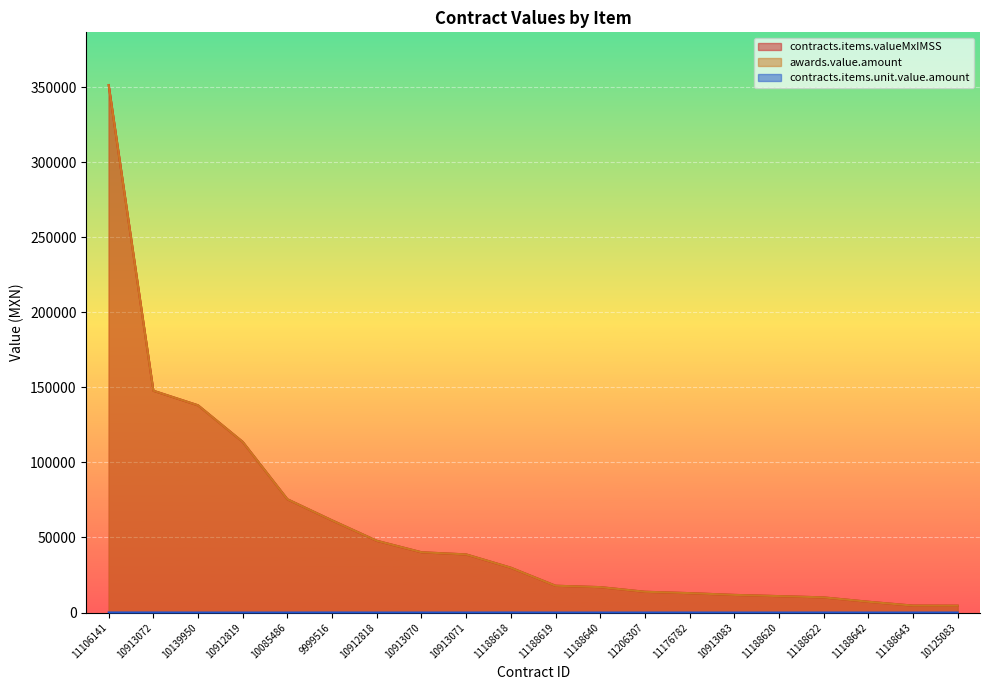

What is the label of the 1st point from the right?

10125083